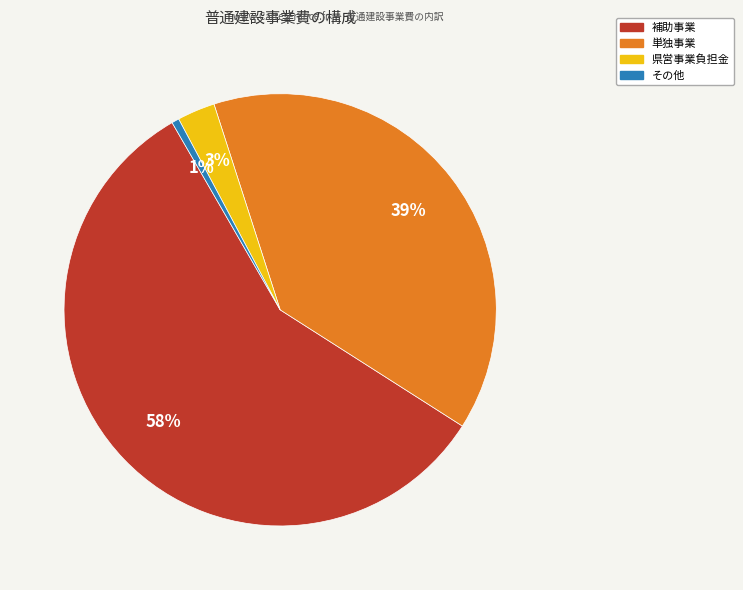

What is the largest slice in the pie chart?

補助事業